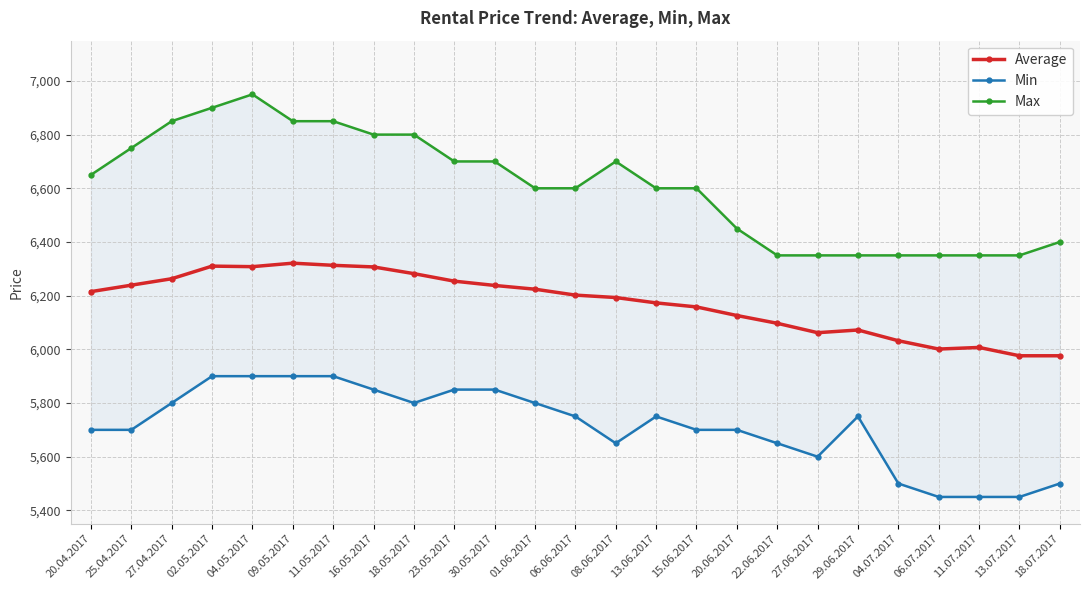

List the labels in order of Average value, smallest first.

13.07.2017, 18.07.2017, 06.07.2017, 11.07.2017, 04.07.2017, 27.06.2017, 29.06.2017, 22.06.2017, 20.06.2017, 15.06.2017, 13.06.2017, 08.06.2017, 06.06.2017, 20.04.2017, 01.06.2017, 30.05.2017, 25.04.2017, 23.05.2017, 27.04.2017, 18.05.2017, 16.05.2017, 04.05.2017, 02.05.2017, 11.05.2017, 09.05.2017